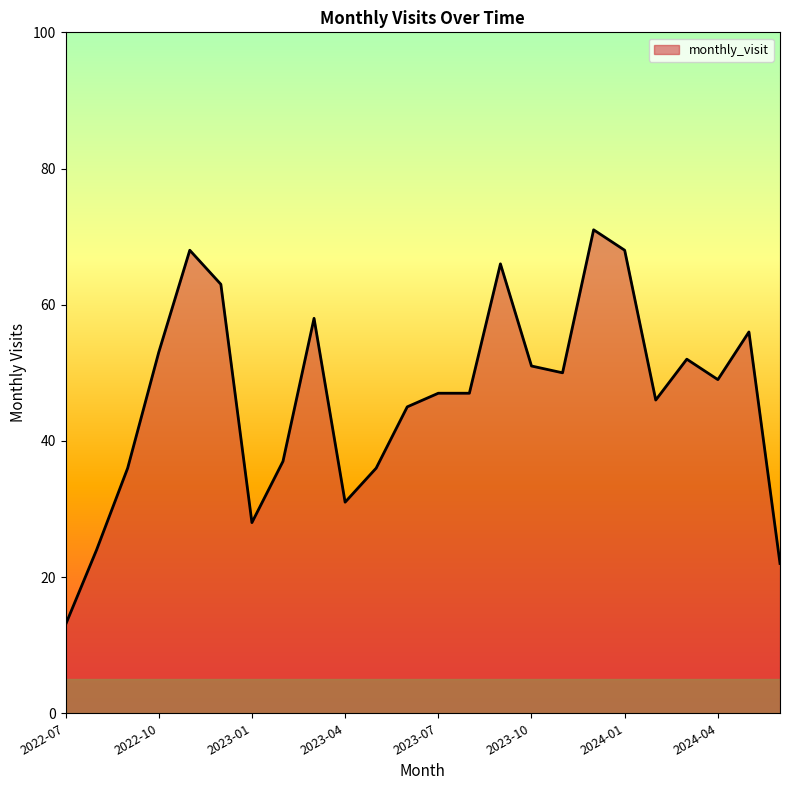

What is the maximum value shown in the chart?

71